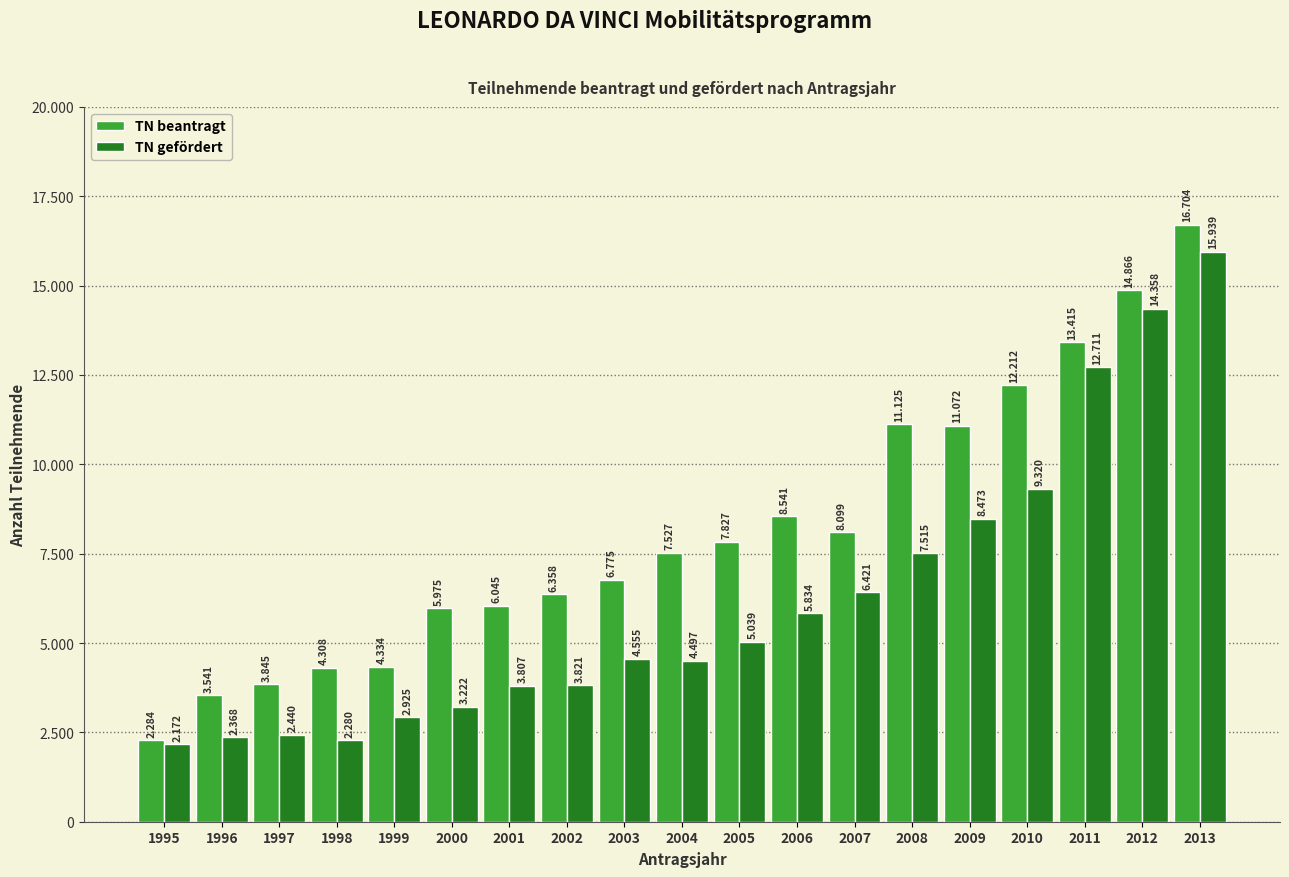

What are all the series names shown in the legend?

TN beantragt, TN gefördert